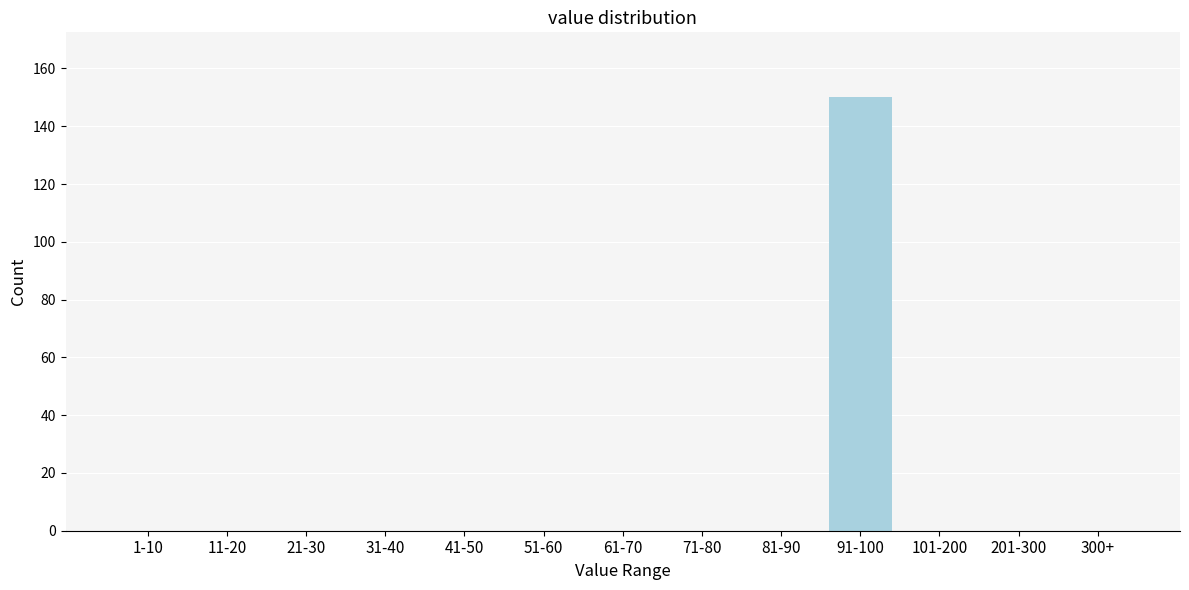

Reading left to right, what are all the values shown in this chart?

1-10=0	11-20=0	21-30=0	31-40=0	41-50=0	51-60=0	61-70=0	71-80=0	81-90=0	91-100=150	101-200=0	201-300=0	300+=0